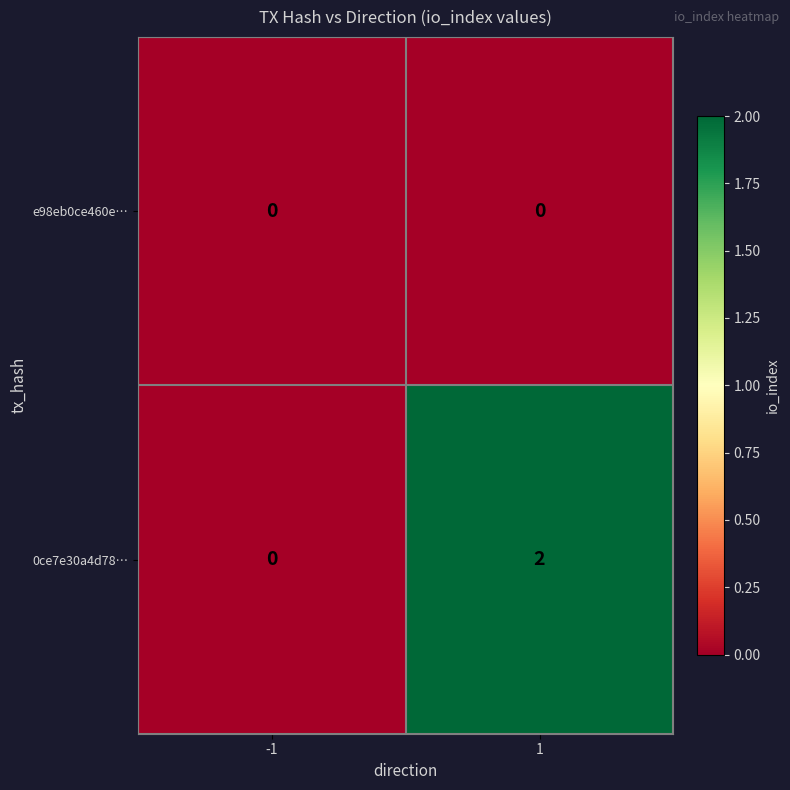

The 0ce7e30a4d78… series shows 0 at -1. True or false?

True